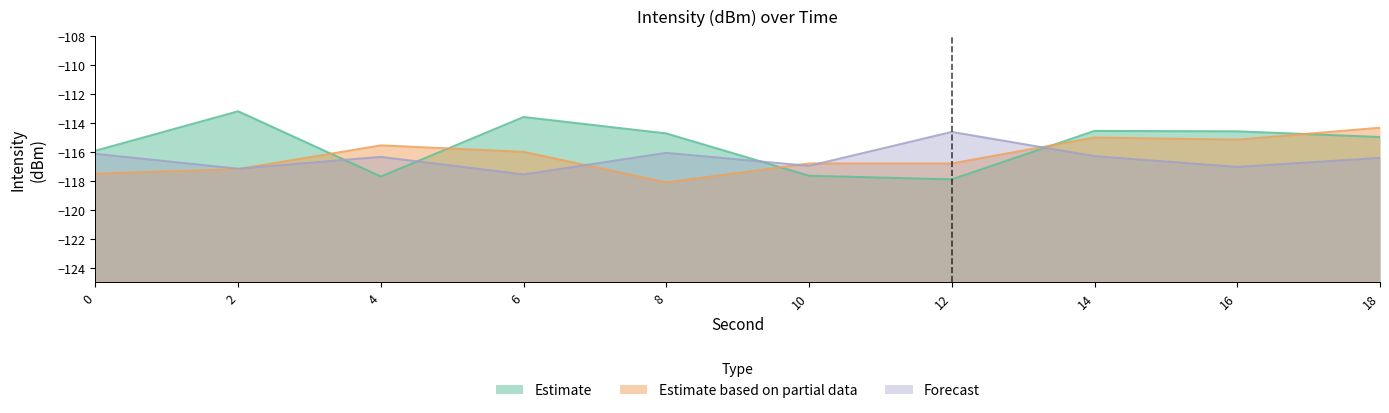

Rank the series by their maximum value, from highest to lowest.

Estimate, Estimate based on partial data, Forecast